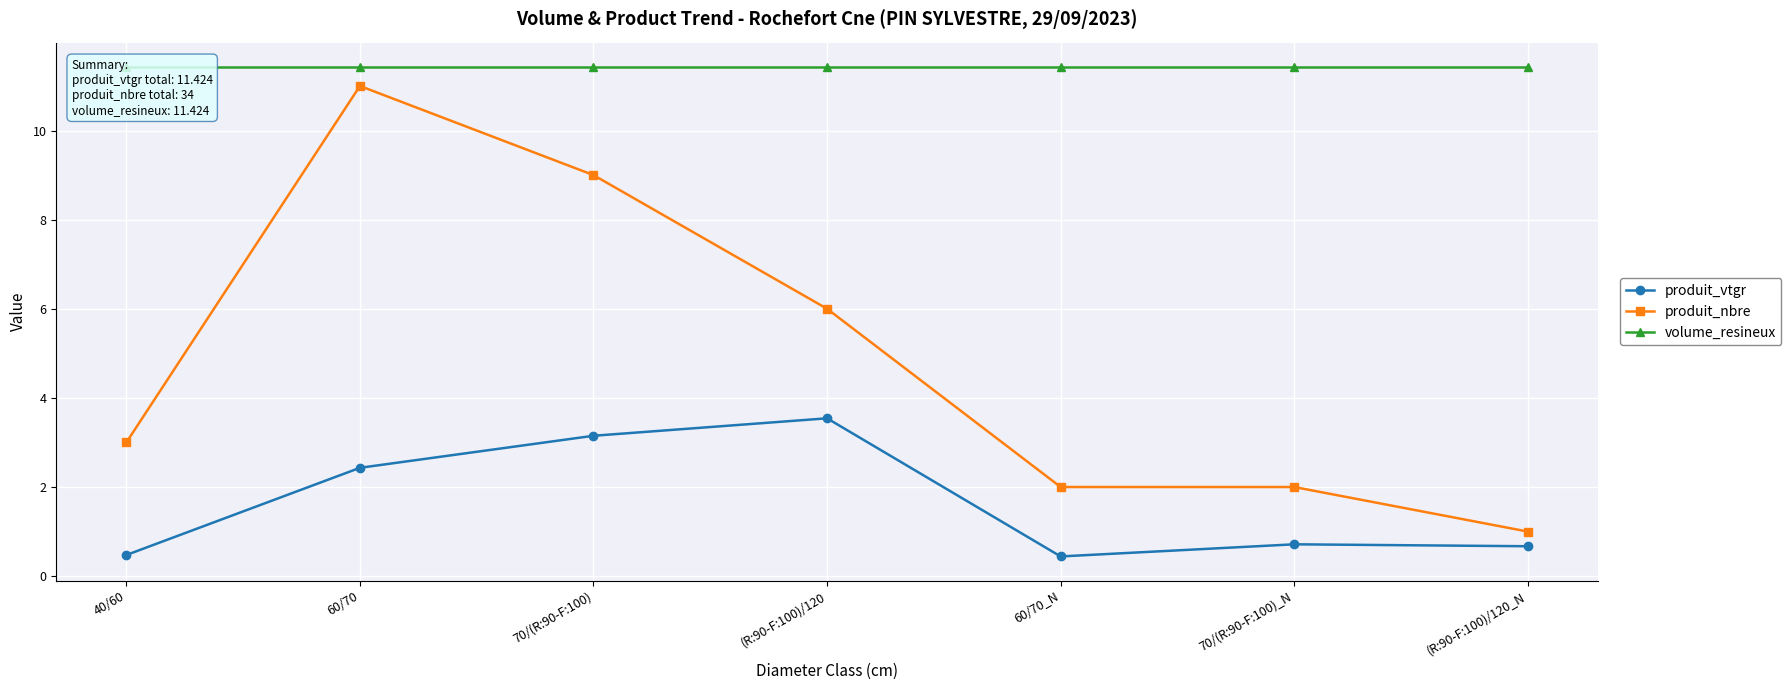

Which series has the largest range (max minus min)?

produit_nbre